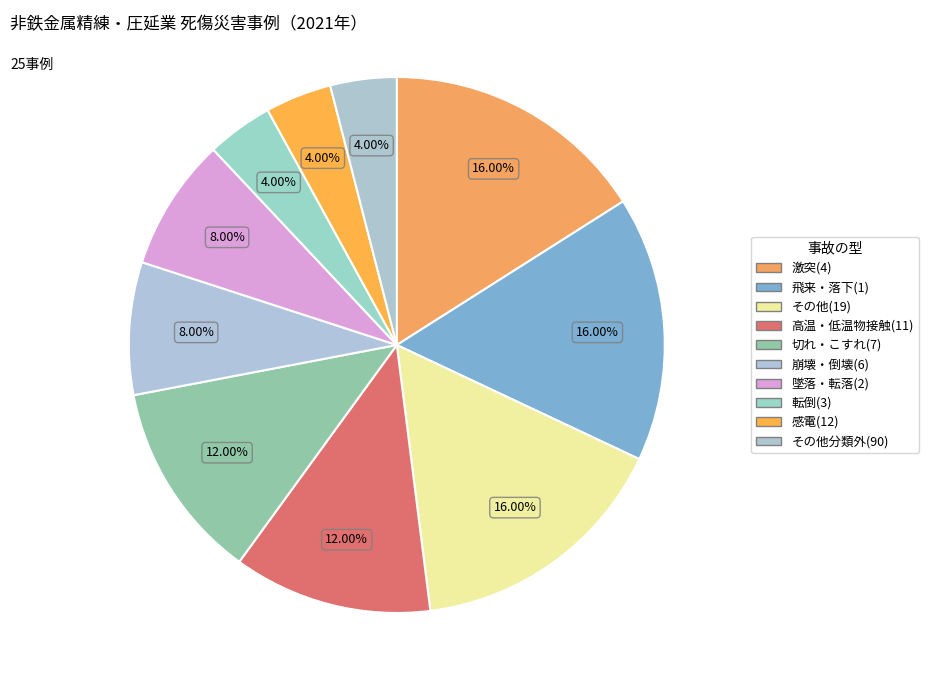

How many slices are in this pie chart?

10